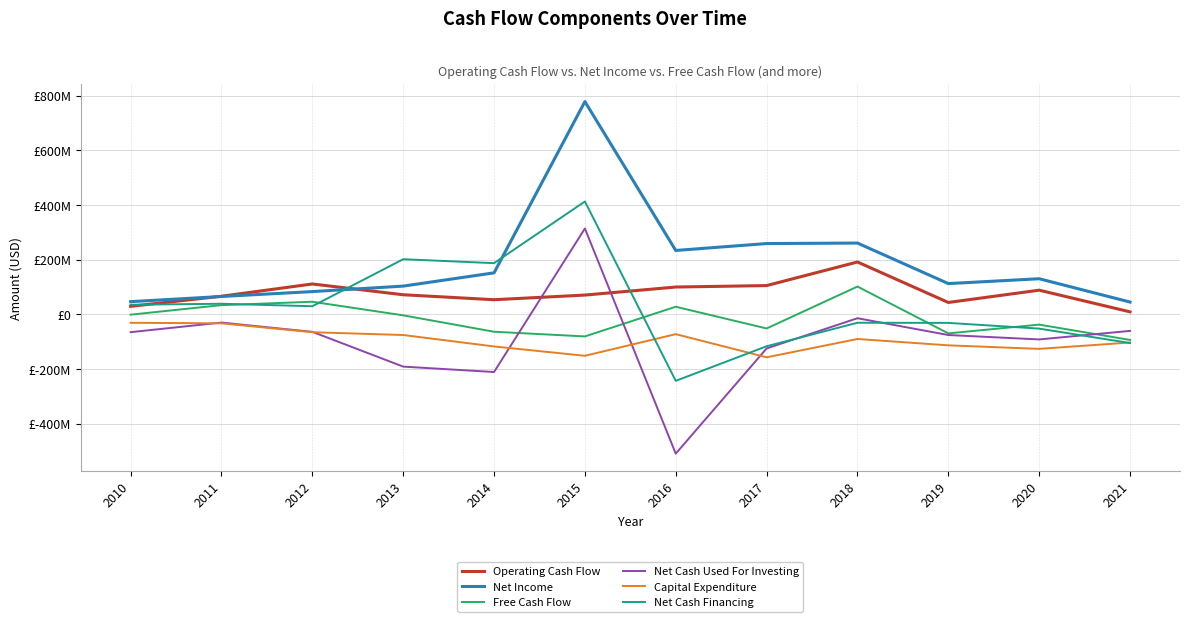

Does the chart display data point markers on the line(s)?

No